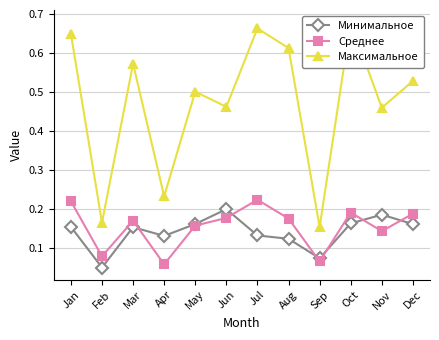

Is the value of Максимальное at Jun greater than the value of Минимальное at Dec?

Yes